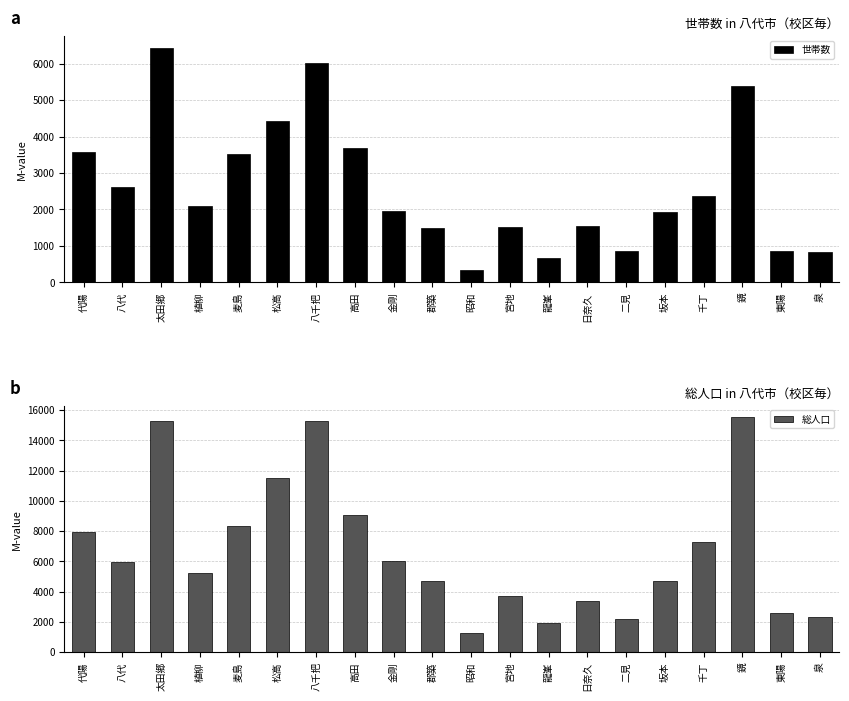

How many categories are shown in the chart?

20